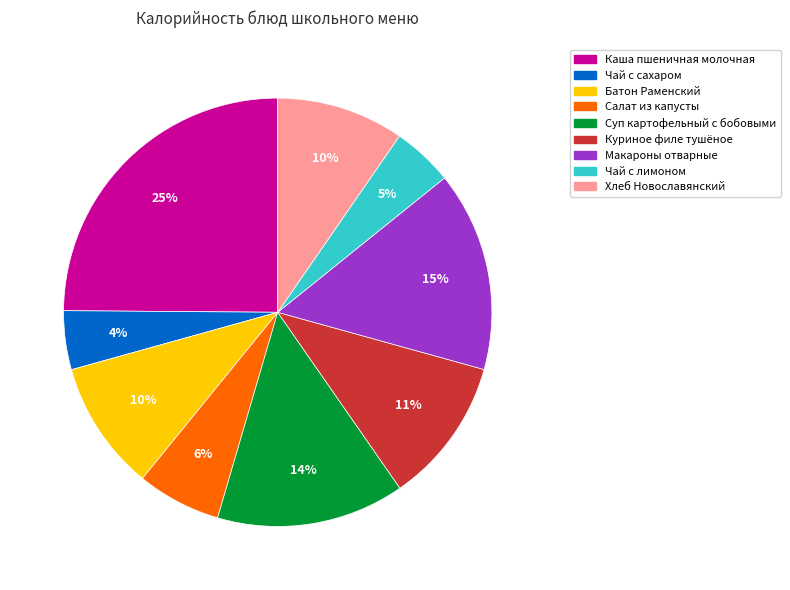

Is it true that Хлеб Новославянский is 18% of the pie?

False